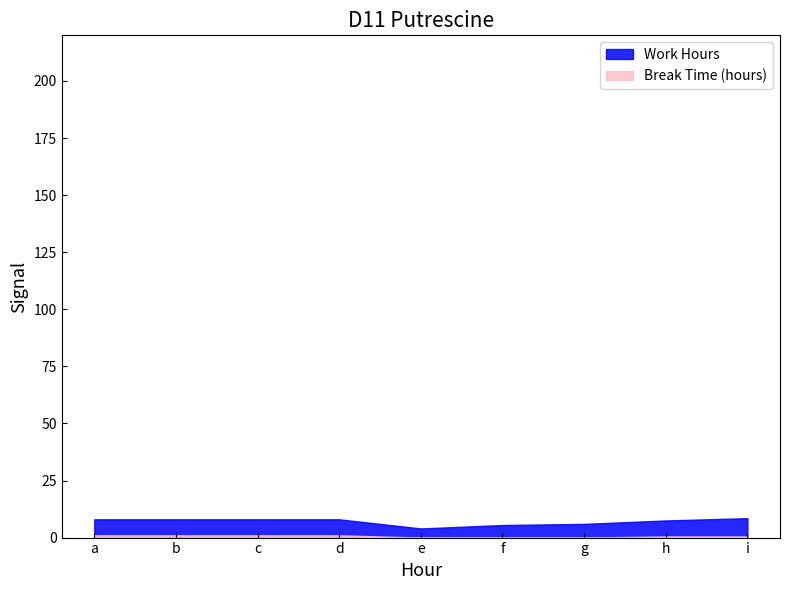

At c, list the series in order from smallest to largest.

Break Time (hours), Work Hours